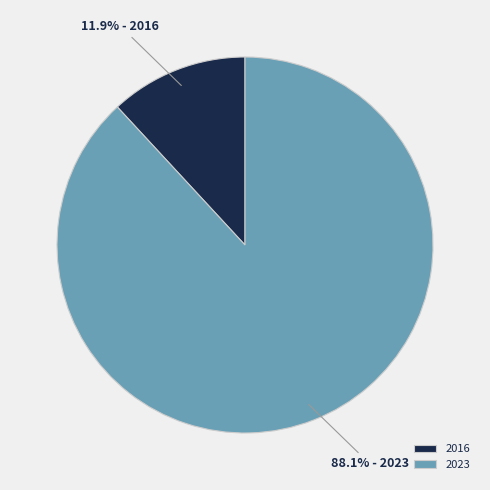

Is there a majority slice in this chart?

Yes